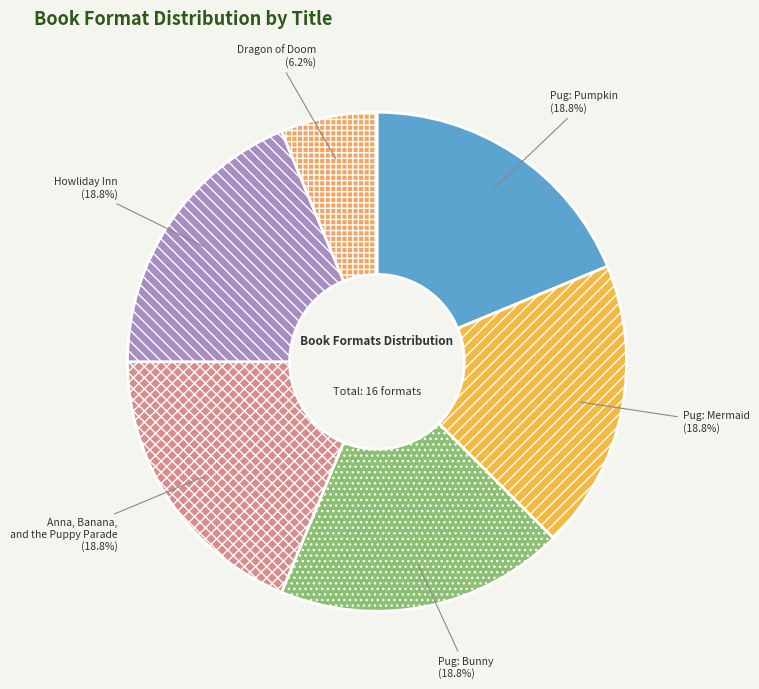

Approximately how many times larger is the value at Howliday Inn compared to Pug: Bunny?

1.0